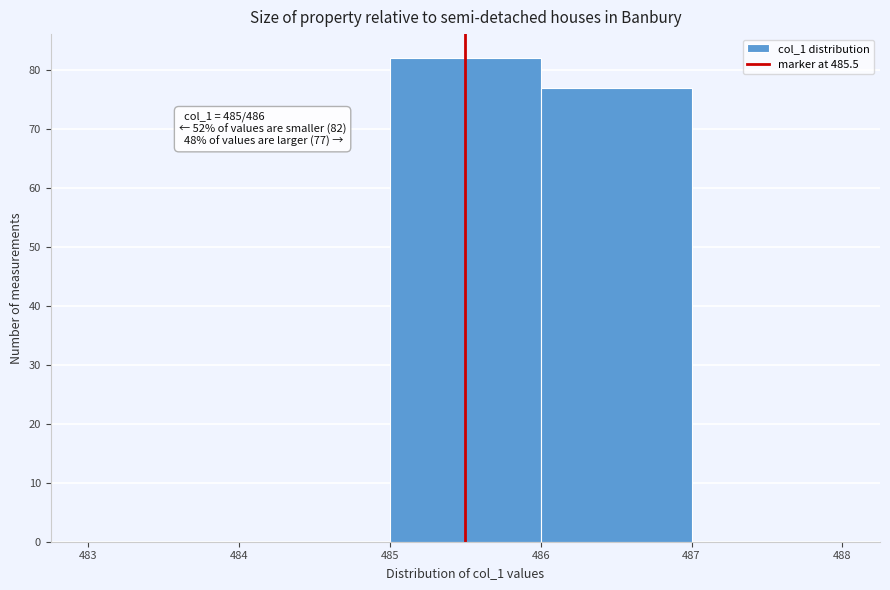

Which range on the x-axis has the tallest bar?

485 to 486